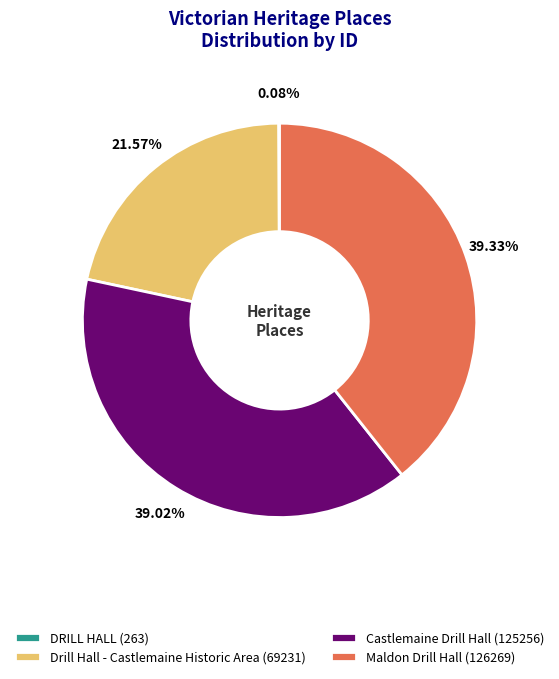

Approximately how many times larger is the value at Maldon Drill Hall (126269) compared to Drill Hall - Castlemaine Historic Area (69231)?

1.8